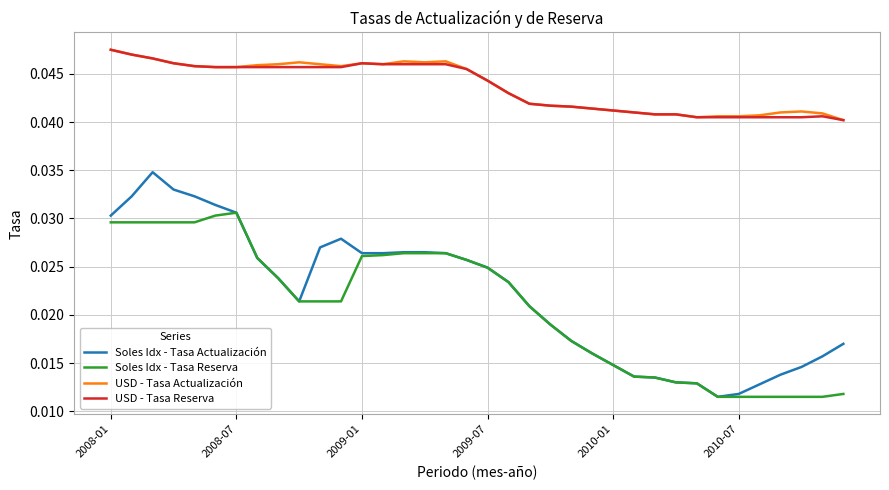

How many categories are shown in the chart?

36